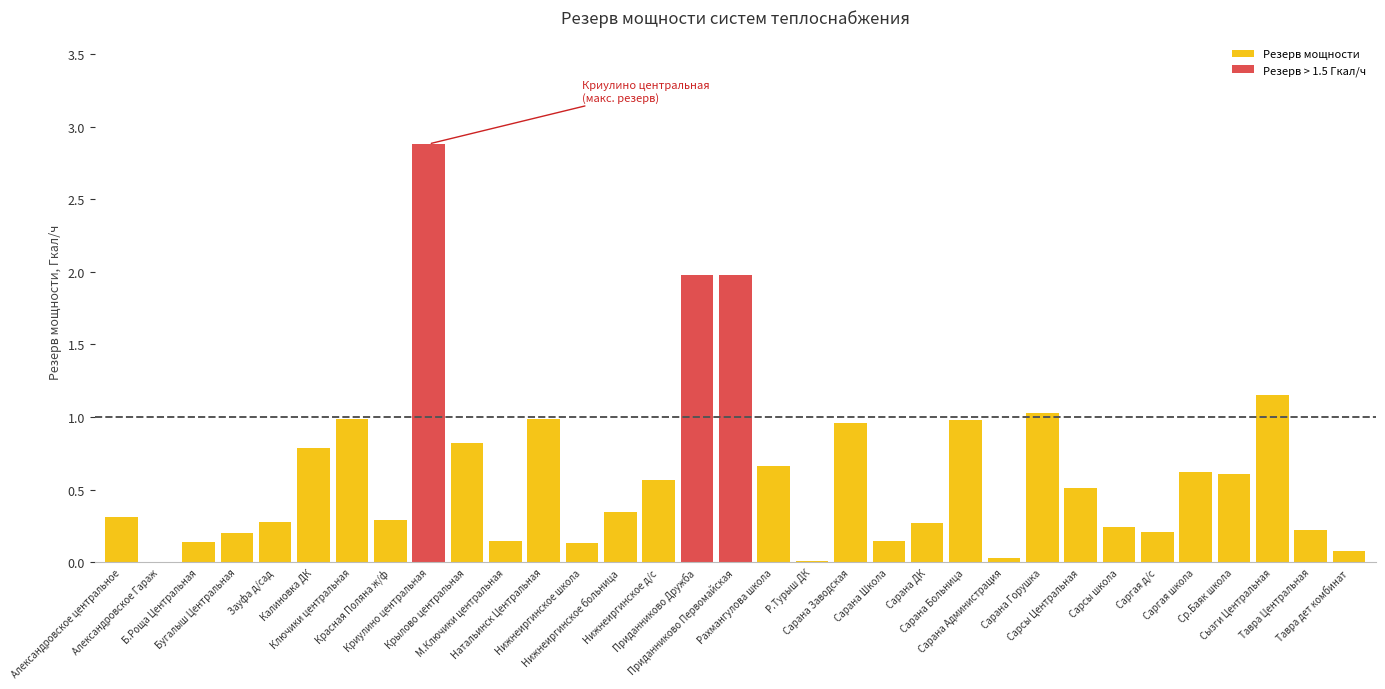

What is the greatest value displayed?

2.9